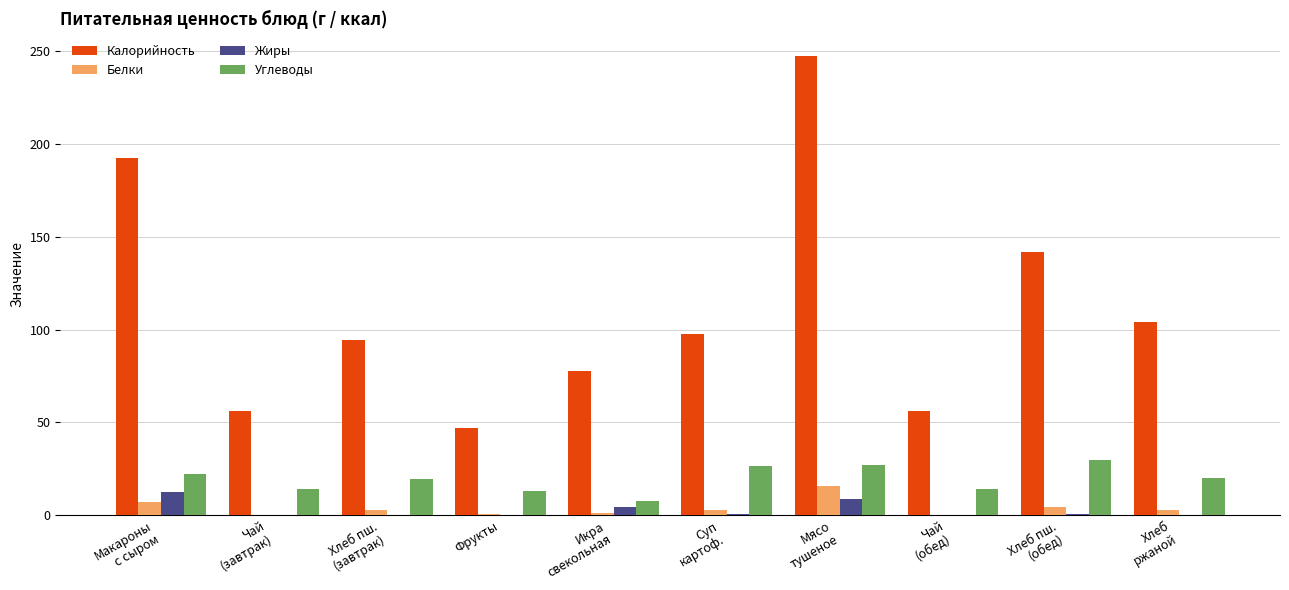

Which series has the largest total across all categories?

Калорийность